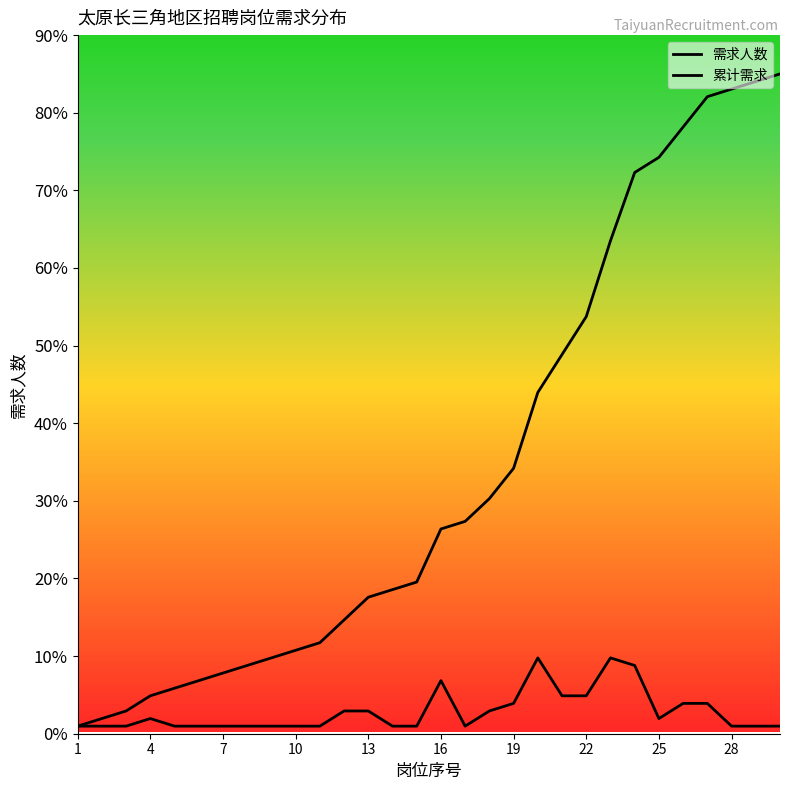

In 需求人数, how many points are higher than both neighbors (excluding endpoints)?

4